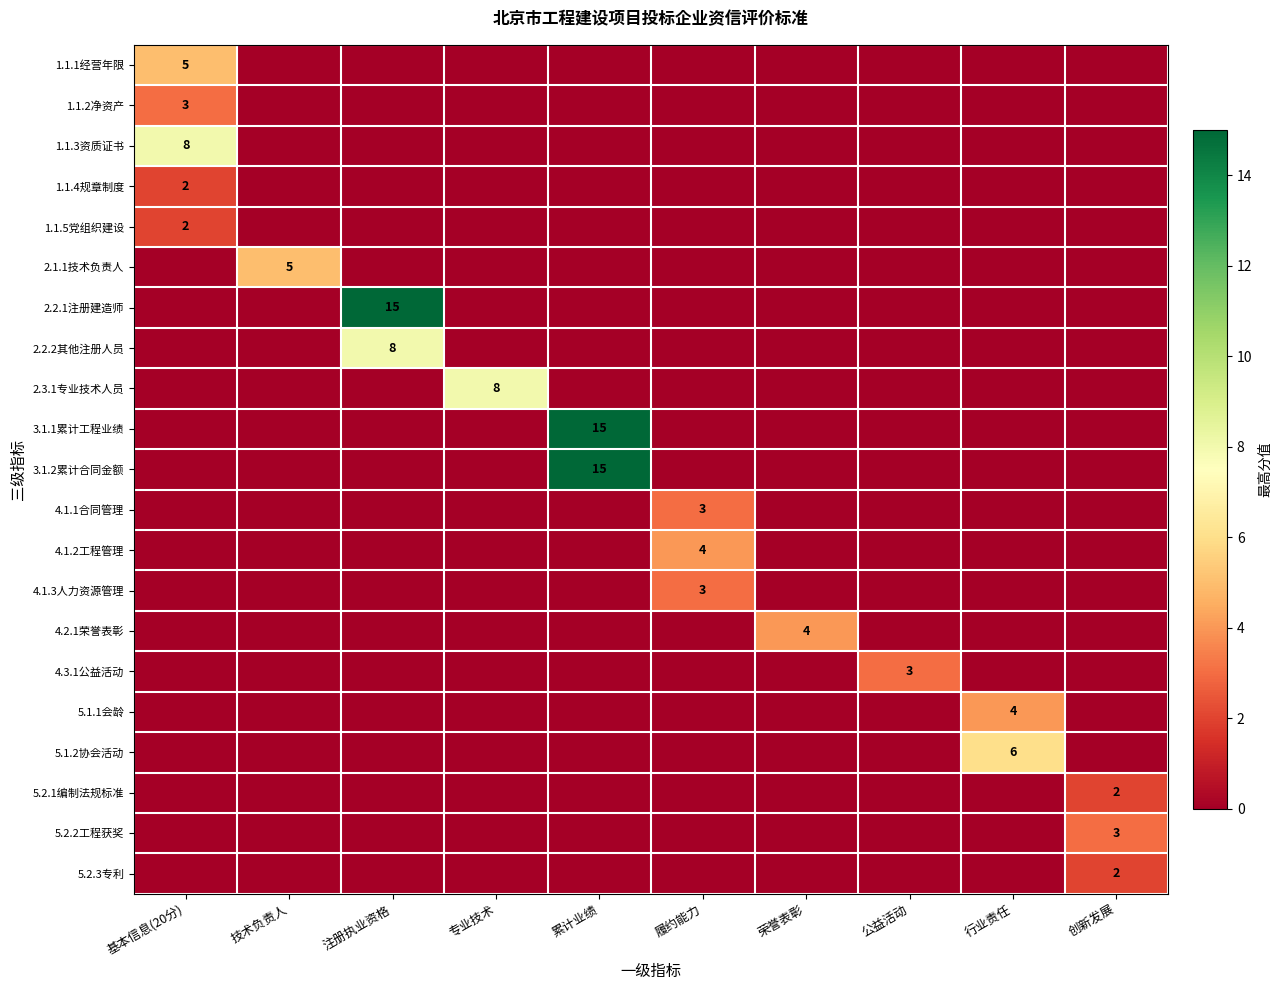

What is the total value across all series at 累计业绩?

30